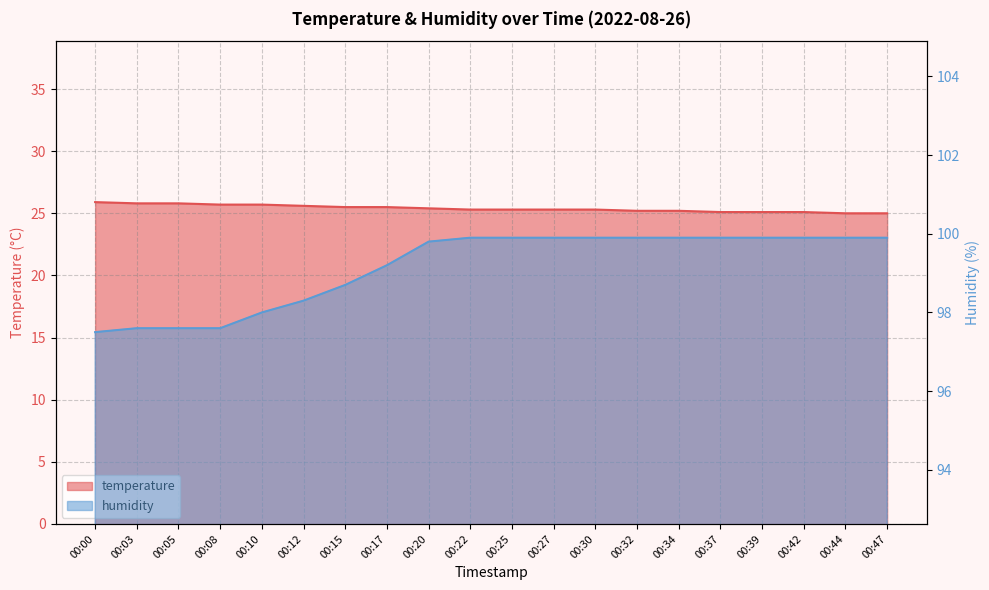

Does the chart have visible grid lines?

Yes